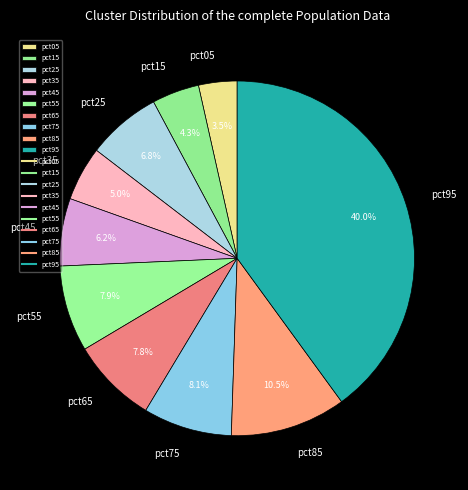

Is the sum of pct45 and pct35 greater than half?

No